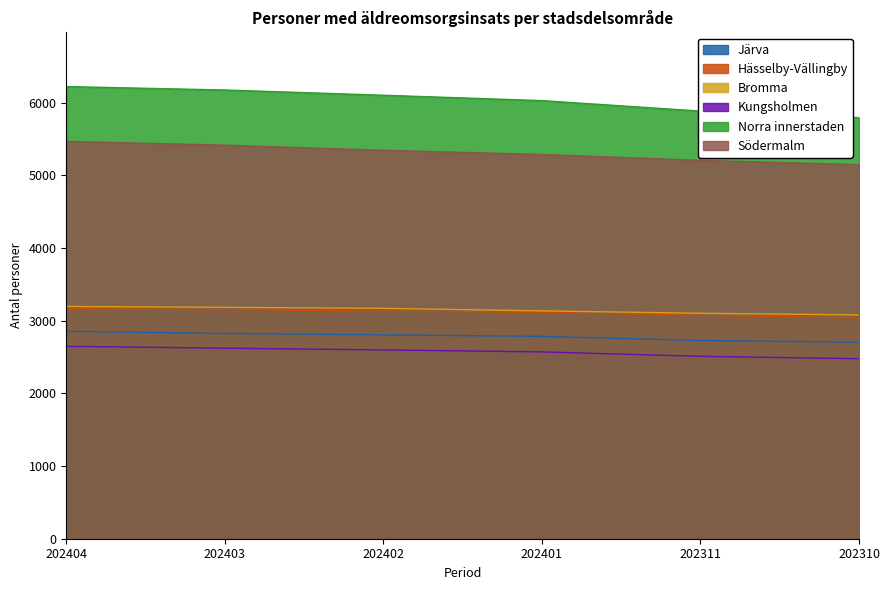

What is the minimum value for Norra innerstaden?

5791